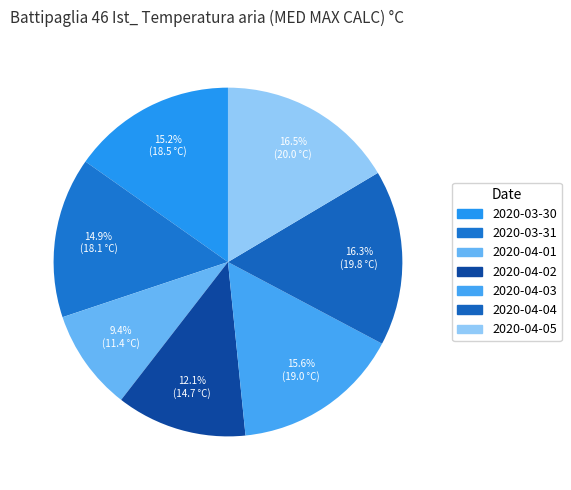

How many segments does this pie chart have?

7